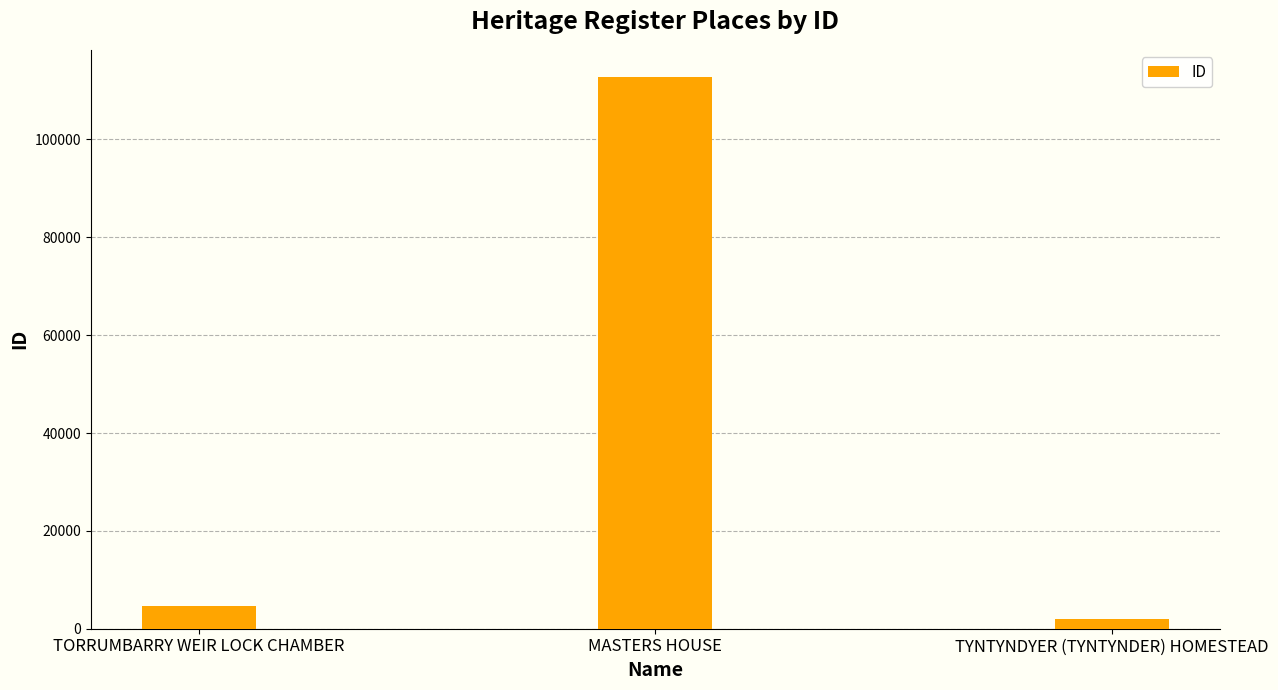

Read the value at TORRUMBARRY WEIR LOCK CHAMBER.

4624